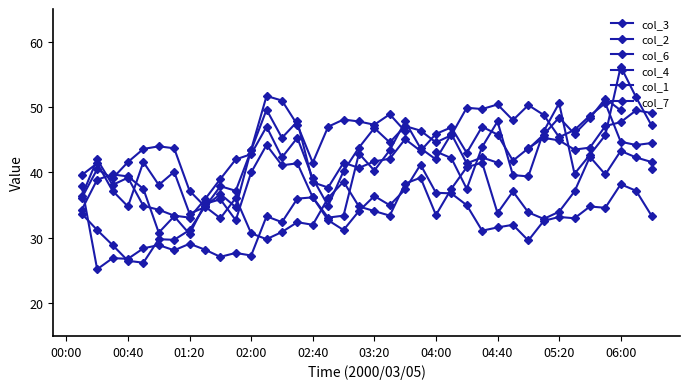

The col_1 series shows 51.7 at 13. True or false?

True